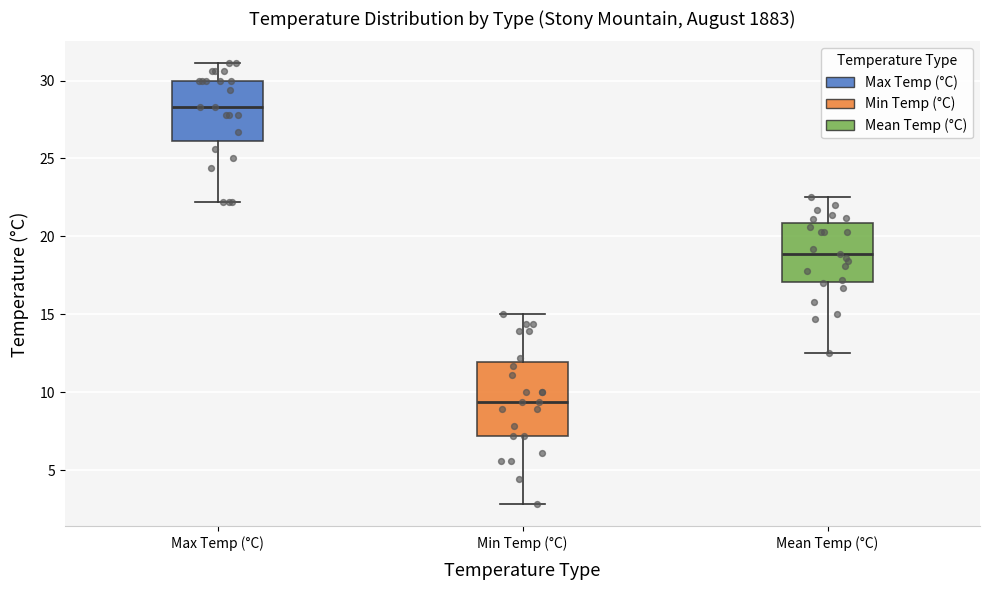

Which box has the lowest median line?

Min Temp (°C)